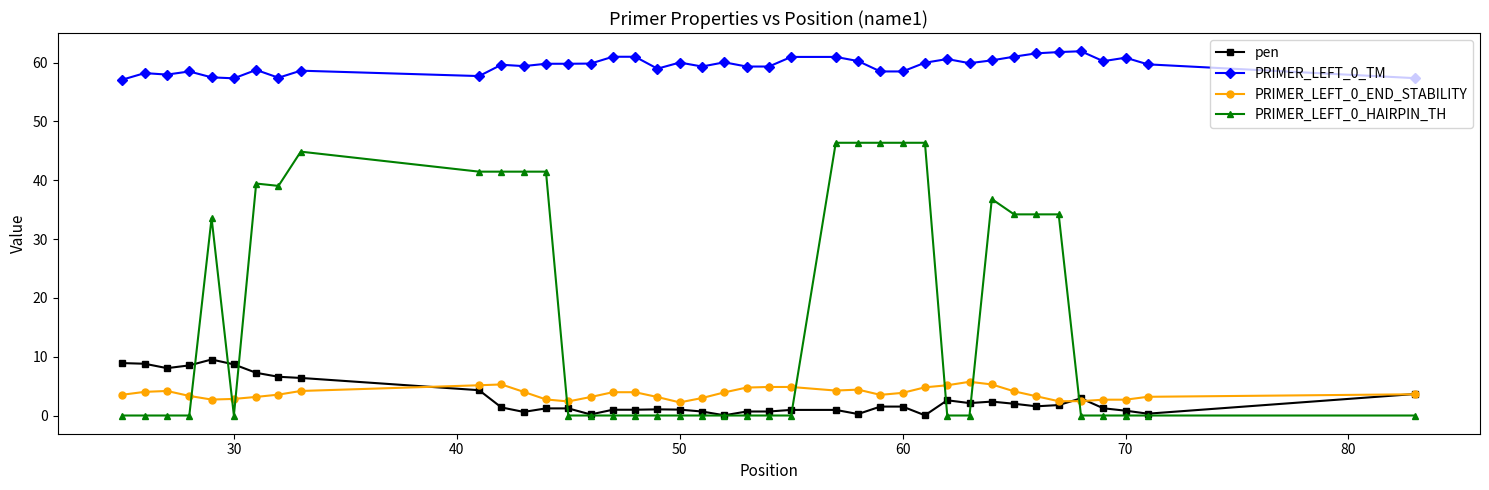

How many lines are shown in the chart?

4